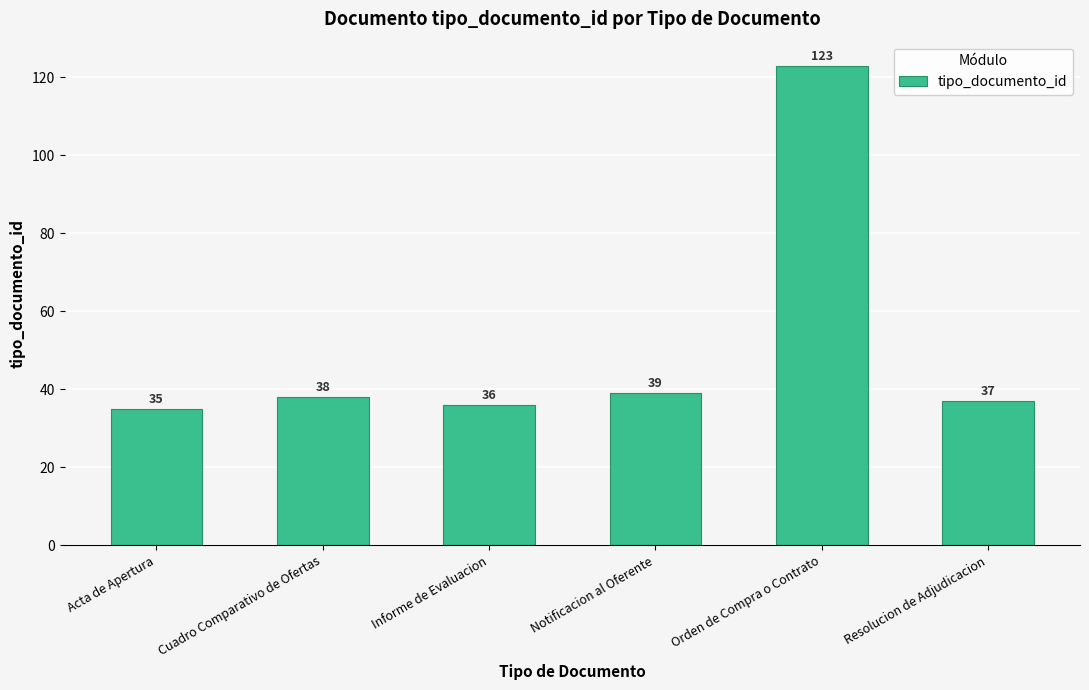

Read the value at Resolucion de Adjudicacion, to the nearest 10.

40